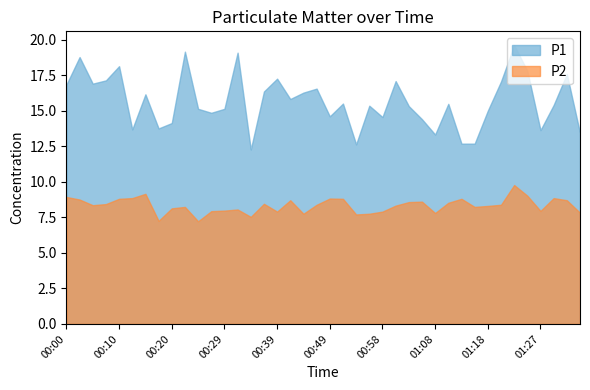

The value of P1 at 00:39 is 17.2. True or false?

True